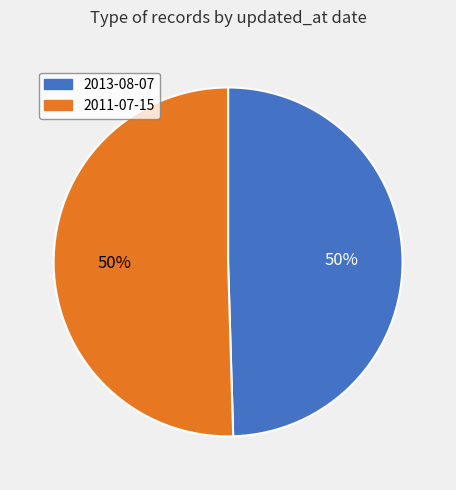

Combined, do 2013-08-07 and 2011-07-15 account for over 50%?

Yes